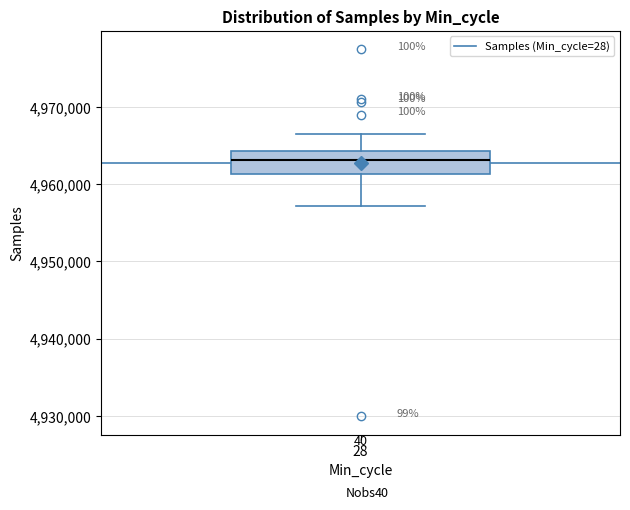

Read this box plot against the y-axis: the position of the median line, the range covered by the box, and the ends of both whiskers. The values are not printed on the chart, so give them approximately, as read against the axis.

median 4963000, box 4961000 to 4964000, whiskers 4957000 to 4966000